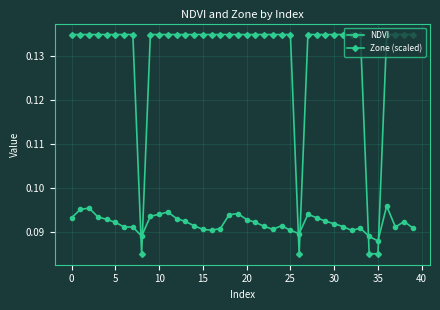

Rank the series by their average value, from highest to lowest.

Zone (scaled), NDVI